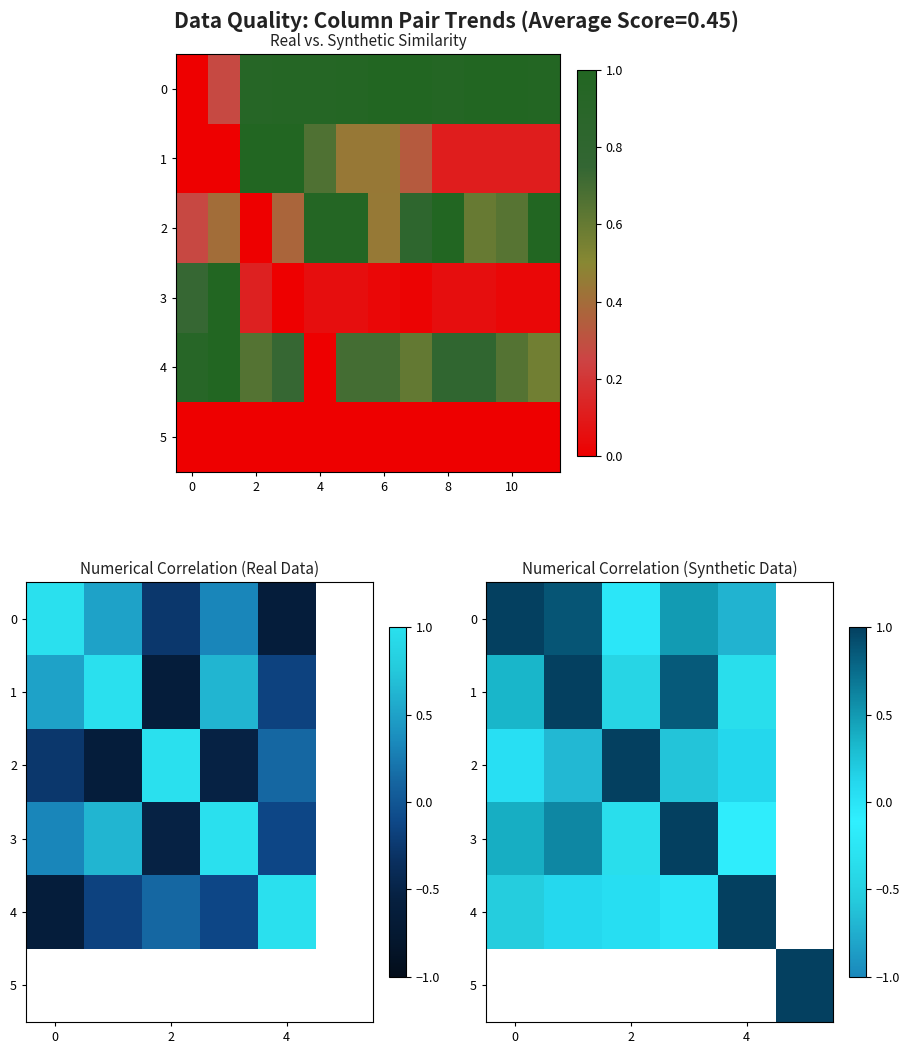

How many distinct data groups are displayed?

6